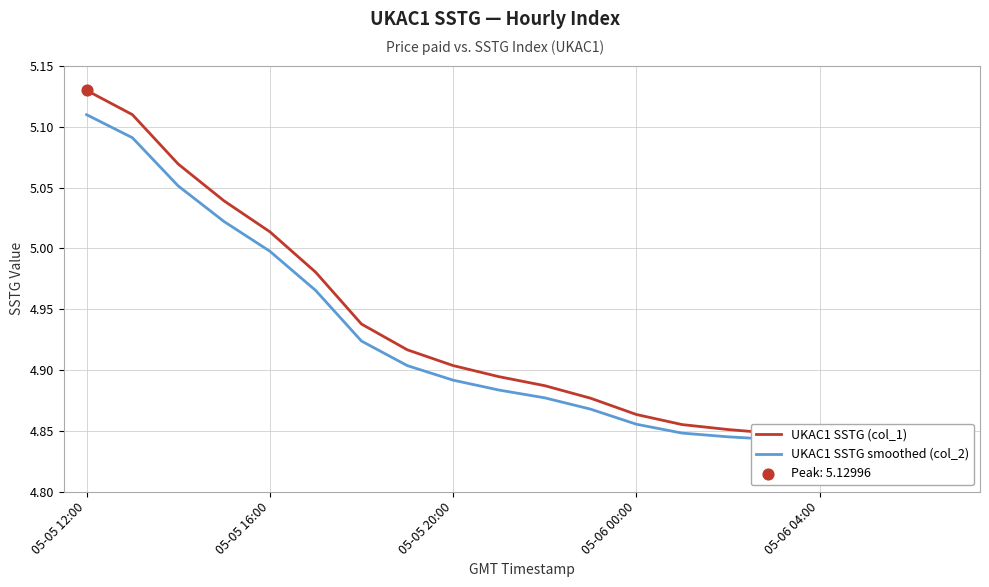

At how many categories does at least one series exceed 5?

5